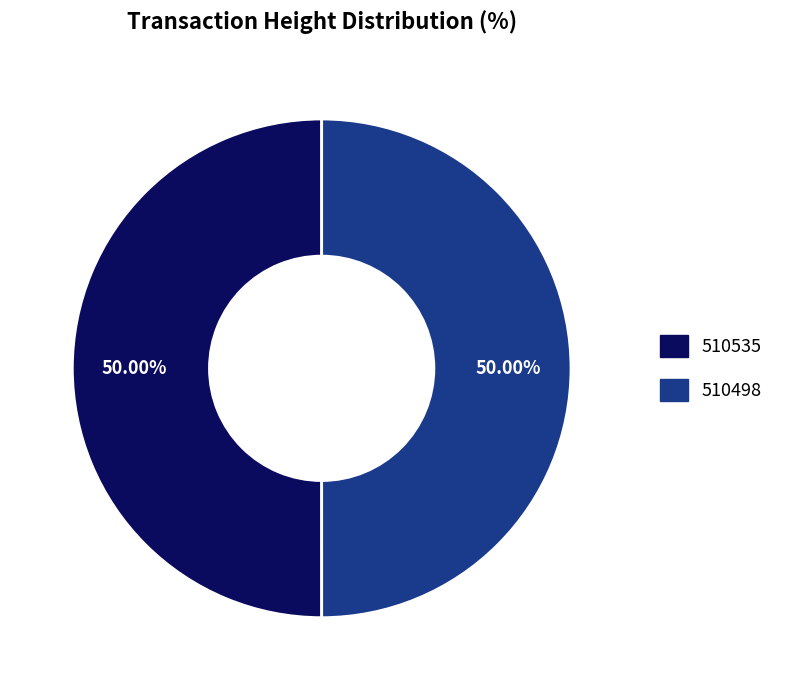

How much of the chart is everything except 510535?

50.0%